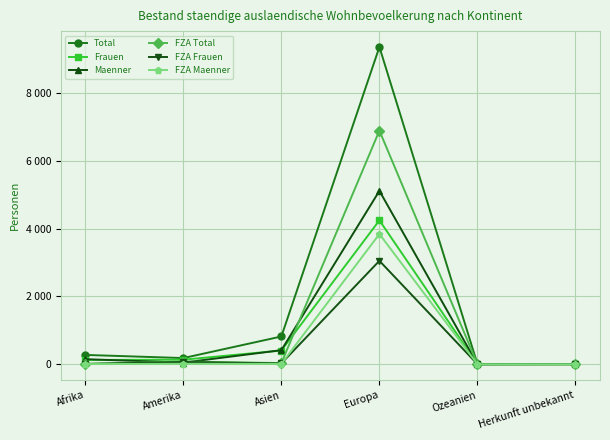

Reading left to right, extract all data points from this chart.

Total: 275	182	819	9362	2	7
Frauen: 126	134	404	4246	2	5
Maenner: 149	48	415	5116	0	2
FZA Total: 12	80	34	6894	1	0
FZA Frauen: 7	66	24	3052	1	0
FZA Maenner: 5	14	10	3842	0	0